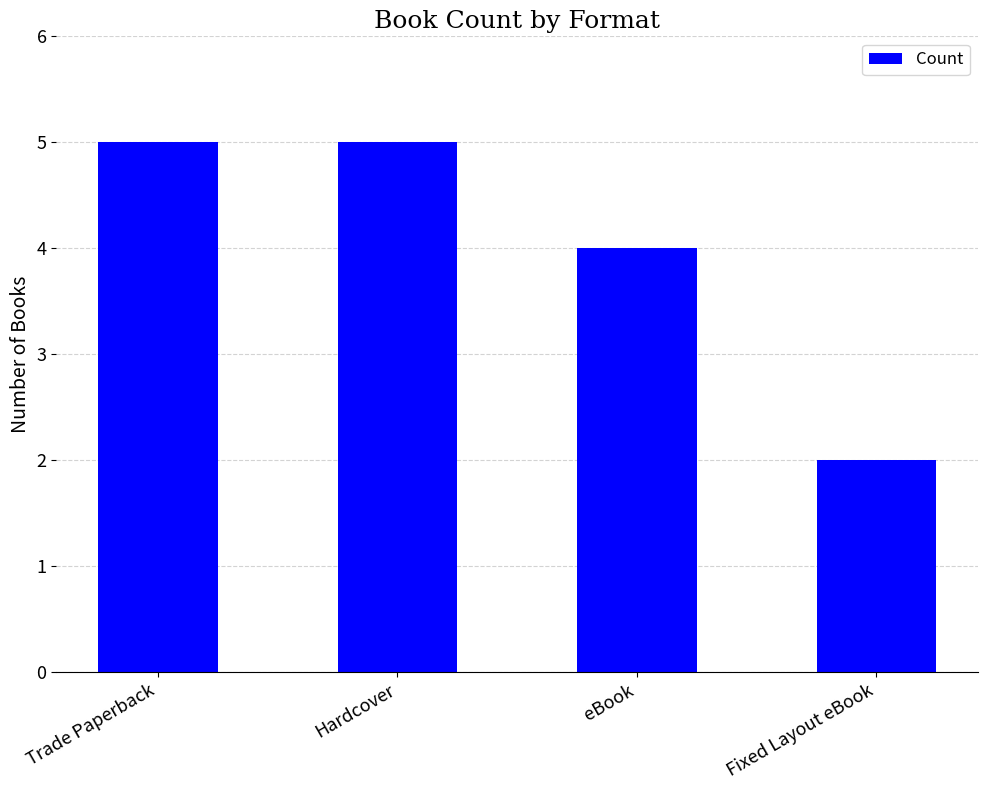

How many categories are shown in the chart?

4